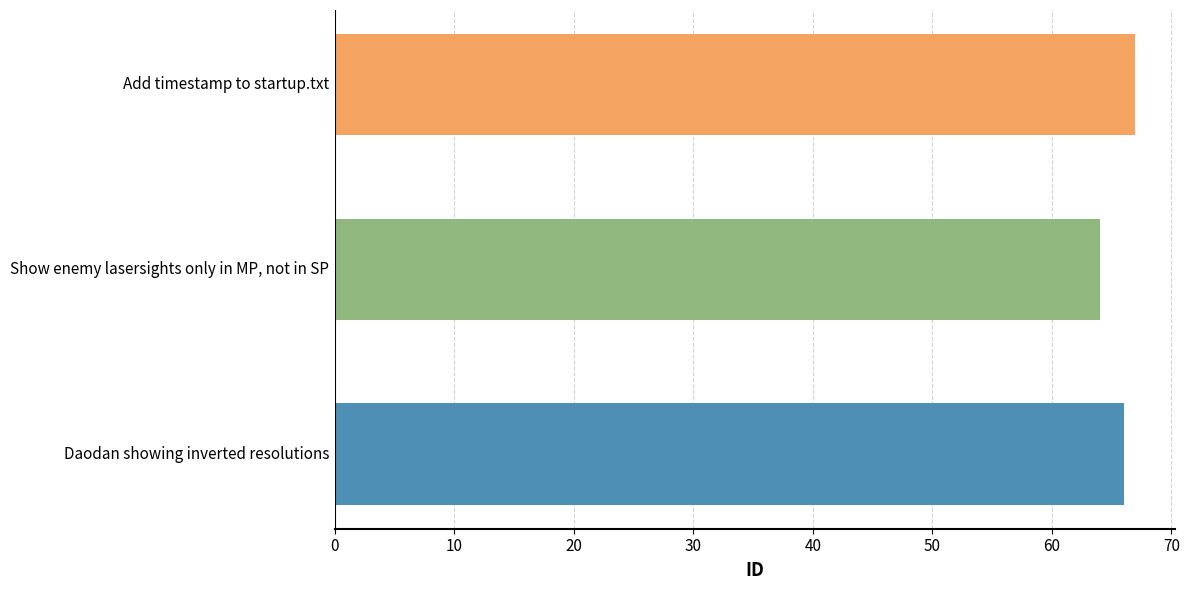

How many values are between 64 and 67?

3